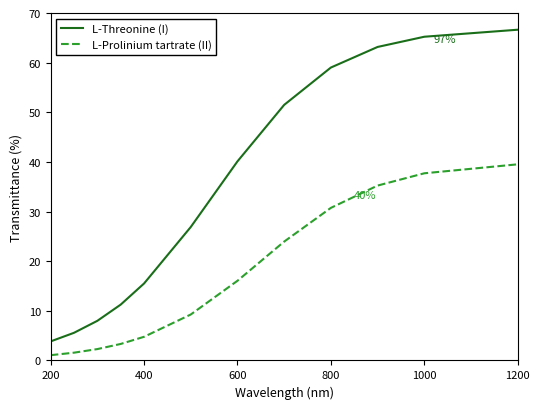

What is the greatest value displayed?

66.6